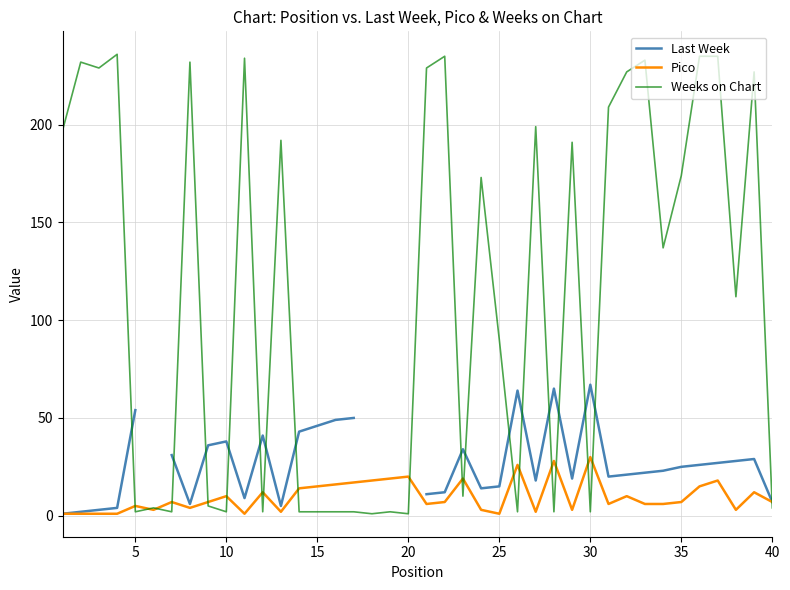

What is the highest value of the Weeks on Chart series?

236